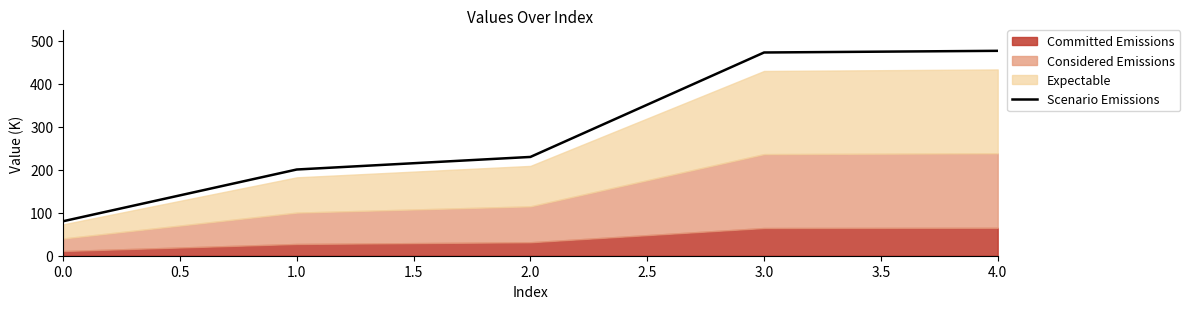

True or false: there are more than 2 points higher than both neighbors.

False